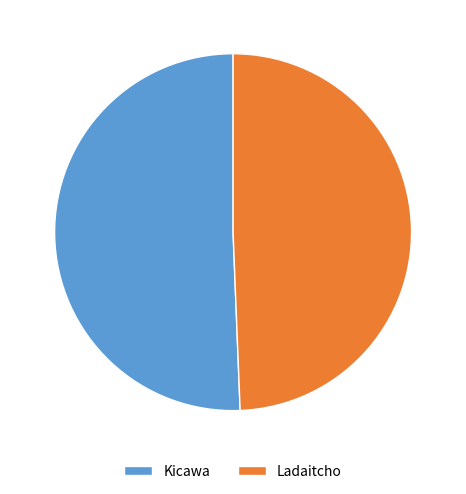

What is the ratio of the value at Kicawa to the value at Ladaitcho?

1.0